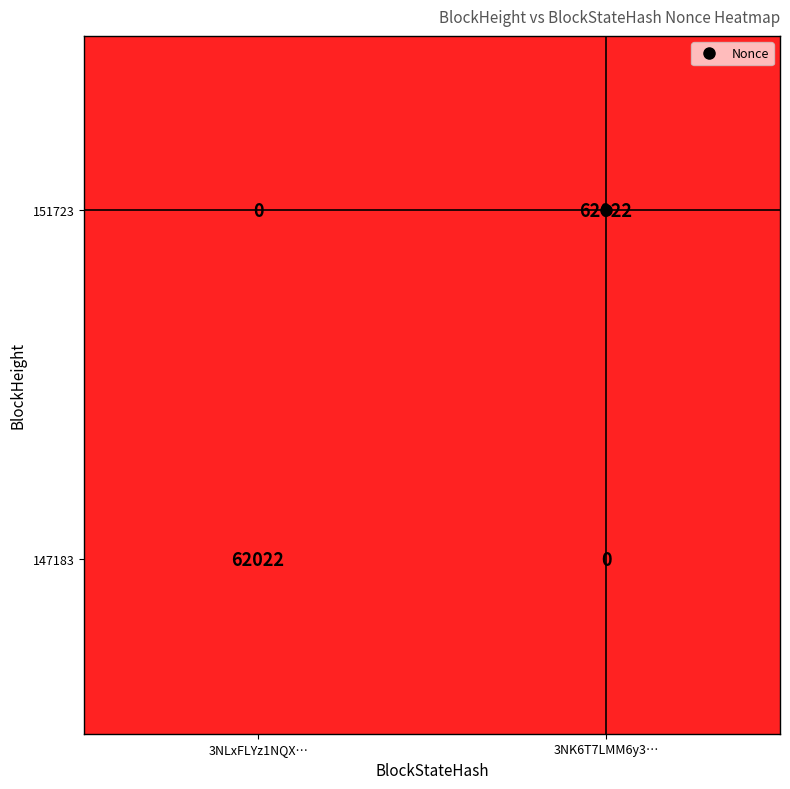

What is the spread (max minus min) of values at 3NK6T7LMM6y3…?

62022